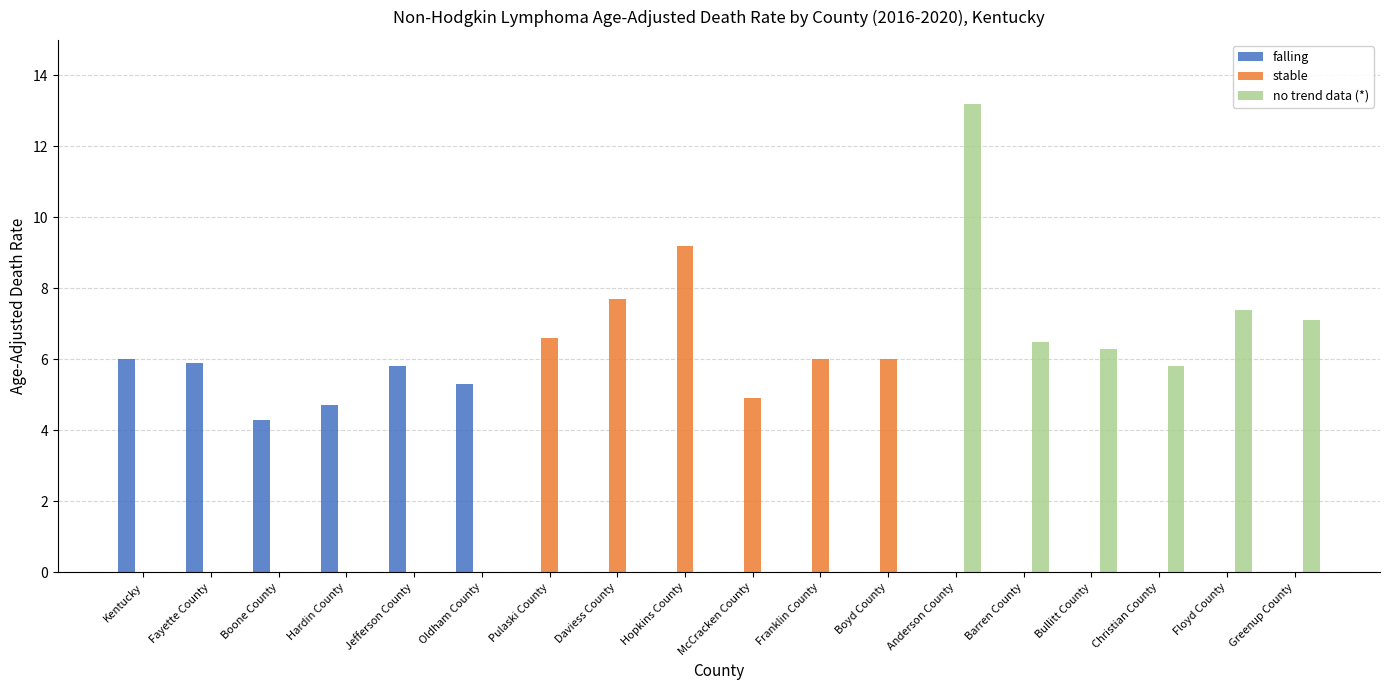

What is the spread (max minus min) of values at Greenup County?

7.1